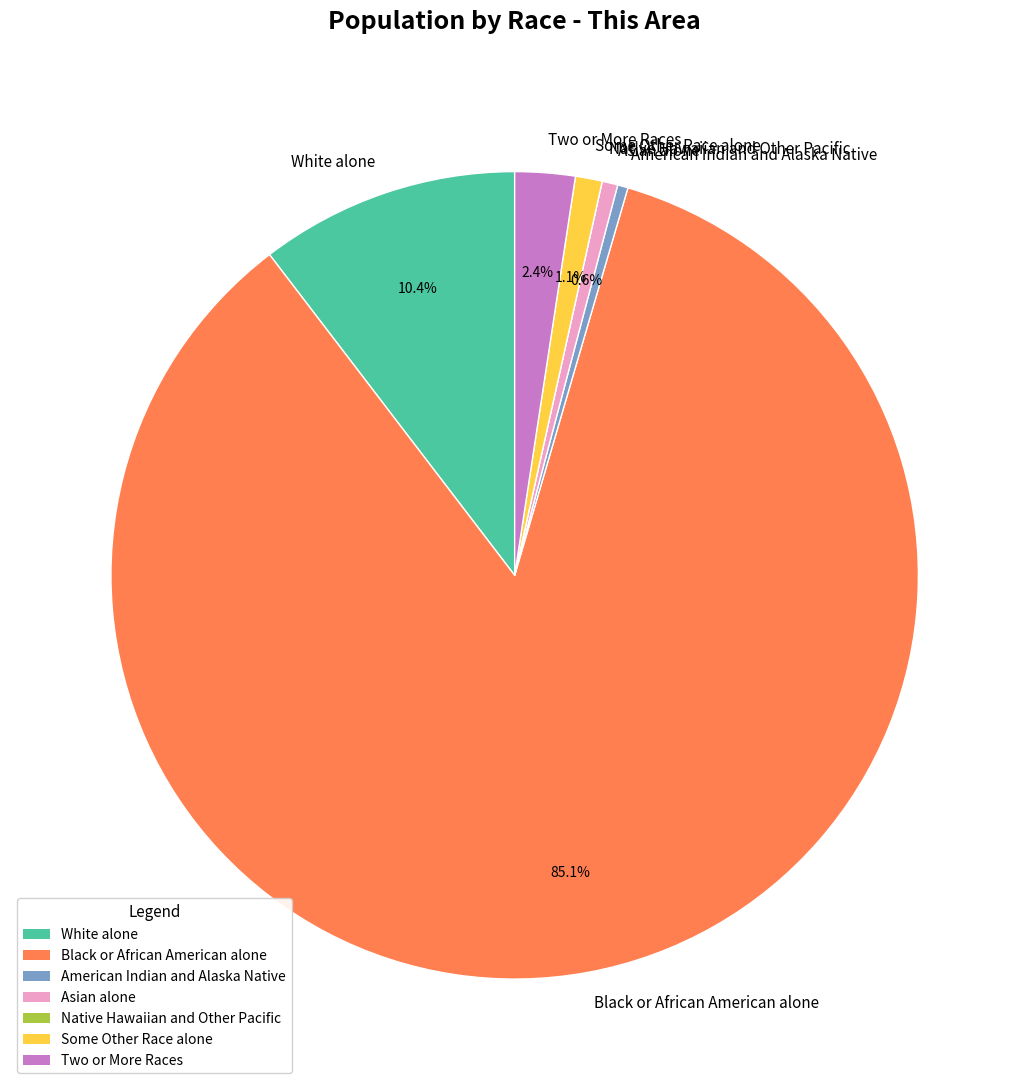

Which slice is the largest?

Black or African American alone